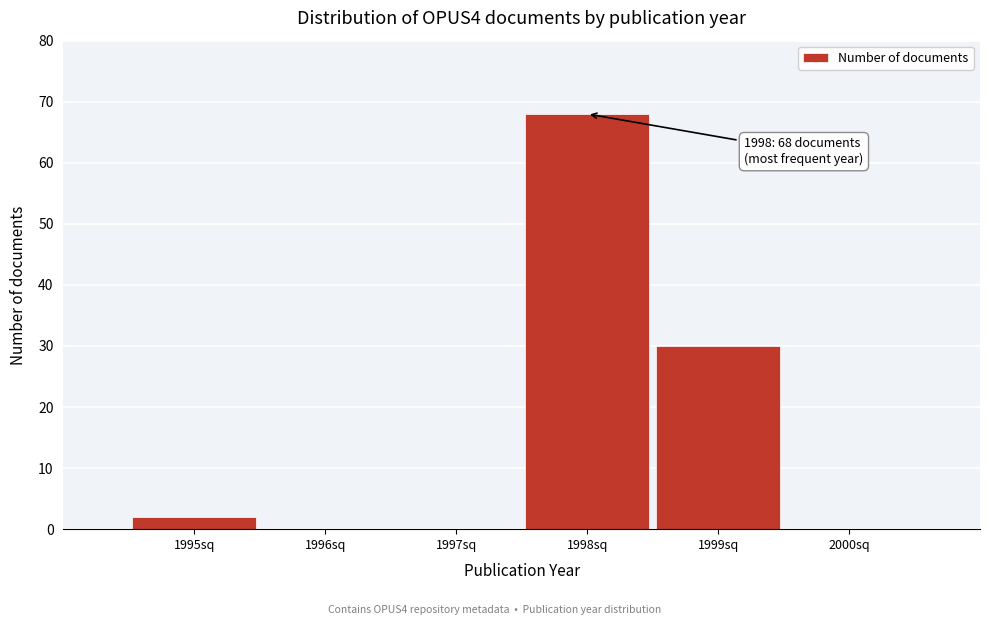

Reading right to left, list all the values displayed in this chart.

2000sq=0	1999sq=30	1998sq=68	1997sq=0	1996sq=0	1995sq=2